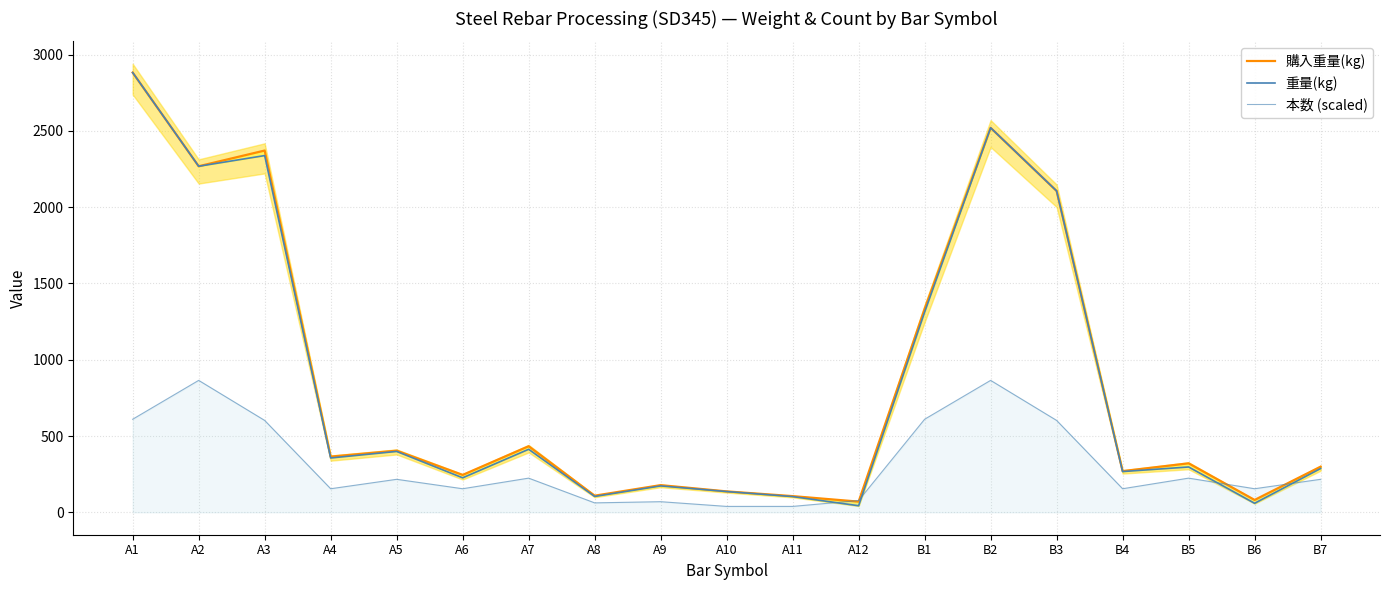

What is the average value of the 購入重量(kg) series?

868.3